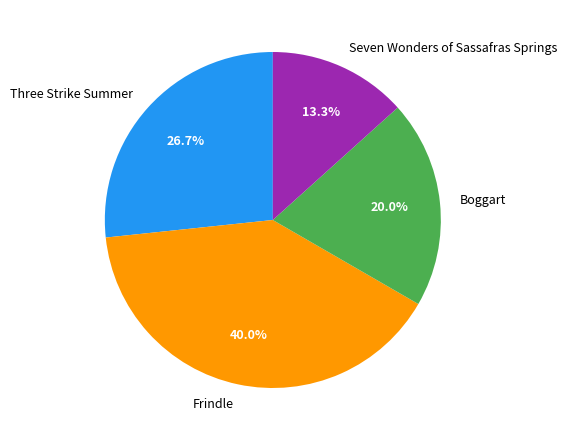

Count the number of slices in the pie.

4